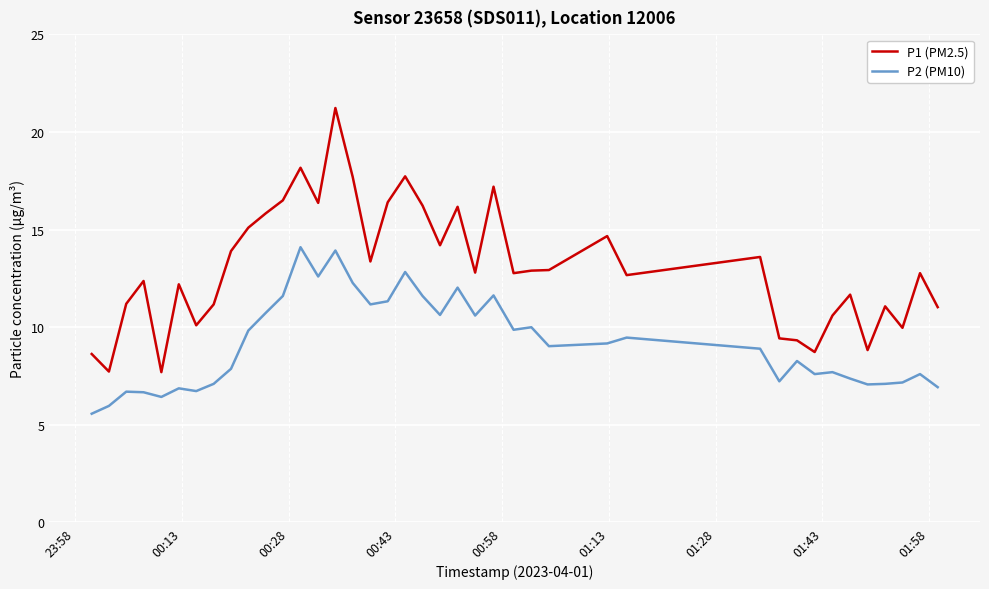

List the series in order of their overall mean, highest first.

P1 (PM2.5), P2 (PM10)